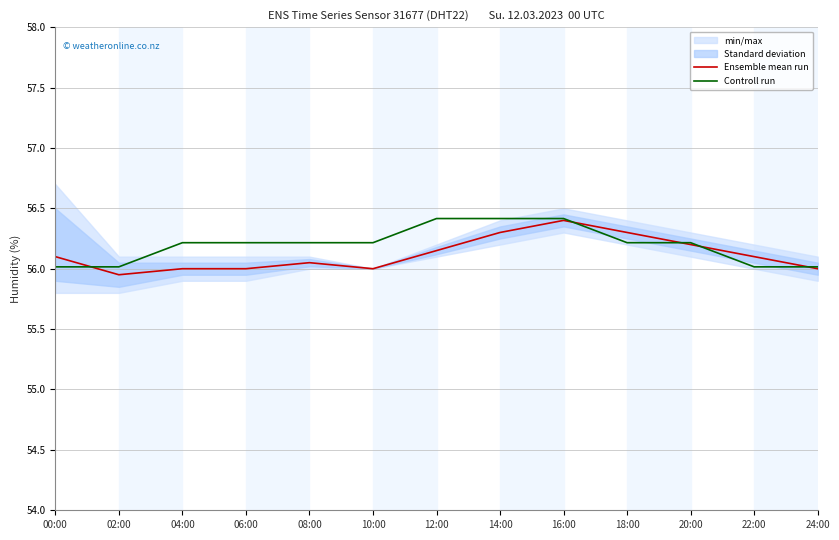

What is the sum of all Ensemble mean run values?

729.5